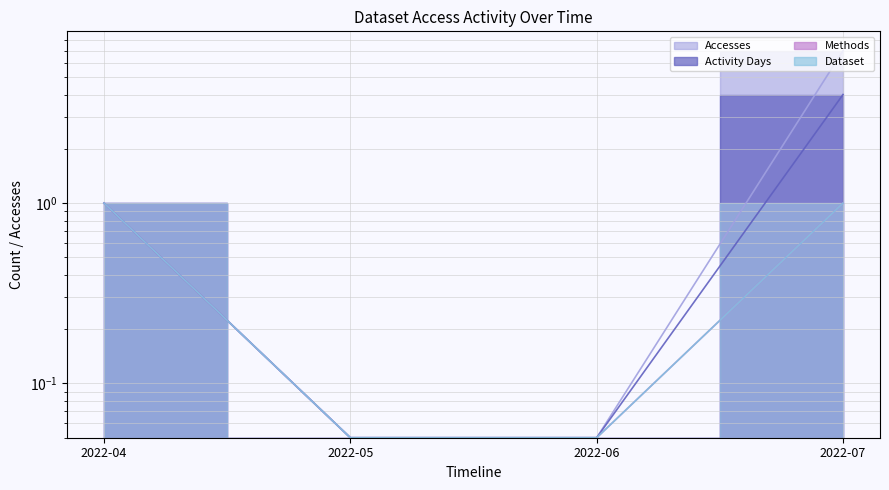

What is the approximate value of Activity Days at 2022-06?

0.1